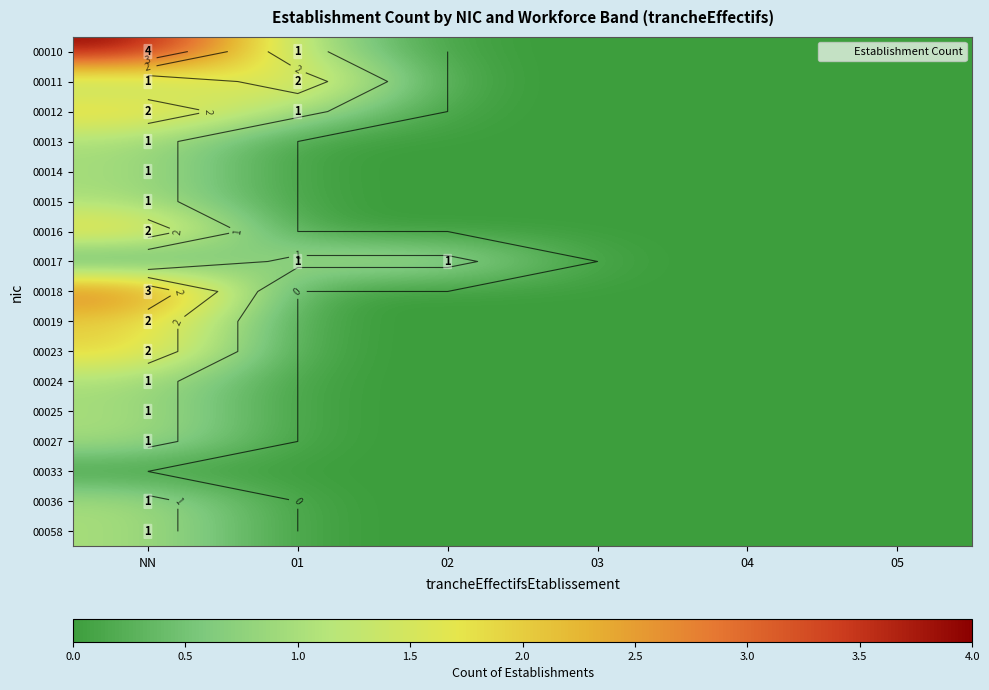

List the labels in order of 00027 value, smallest first.

01, 02, 03, 04, 05, NN